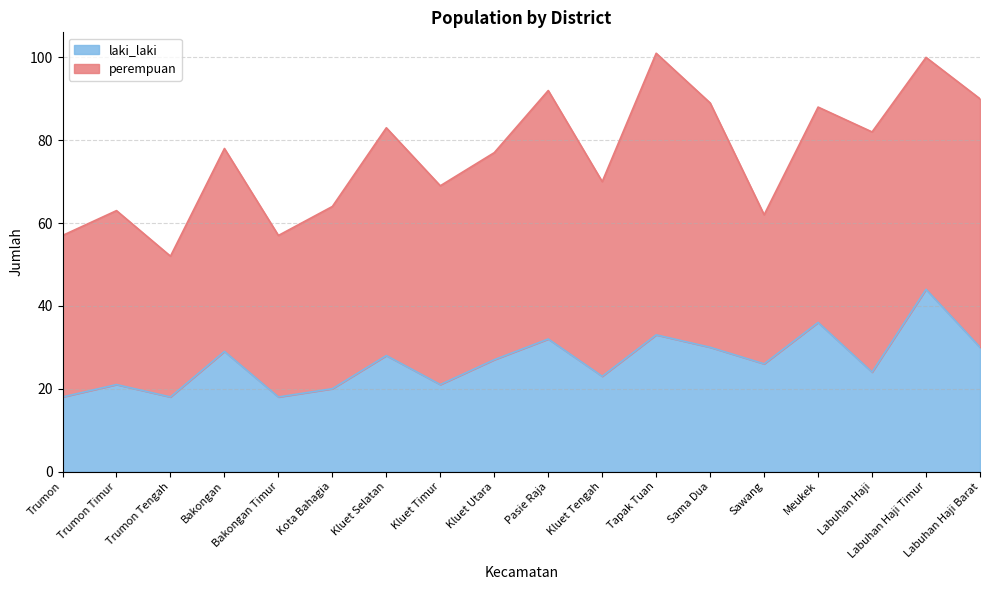

Is it true that laki_laki equals 20 at Kota Bahagia?

True